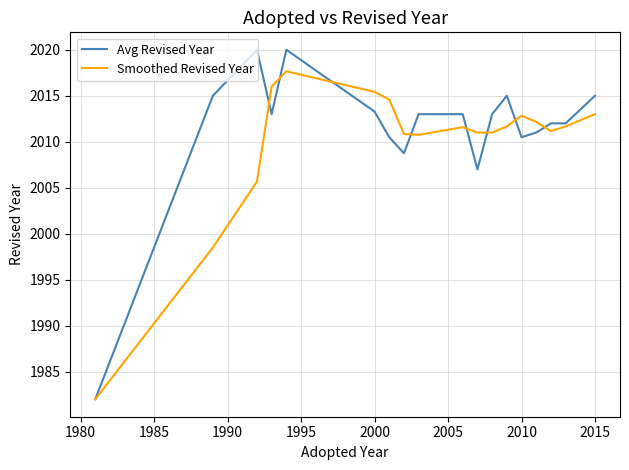

What is the minimum value shown in the chart?

1982.0